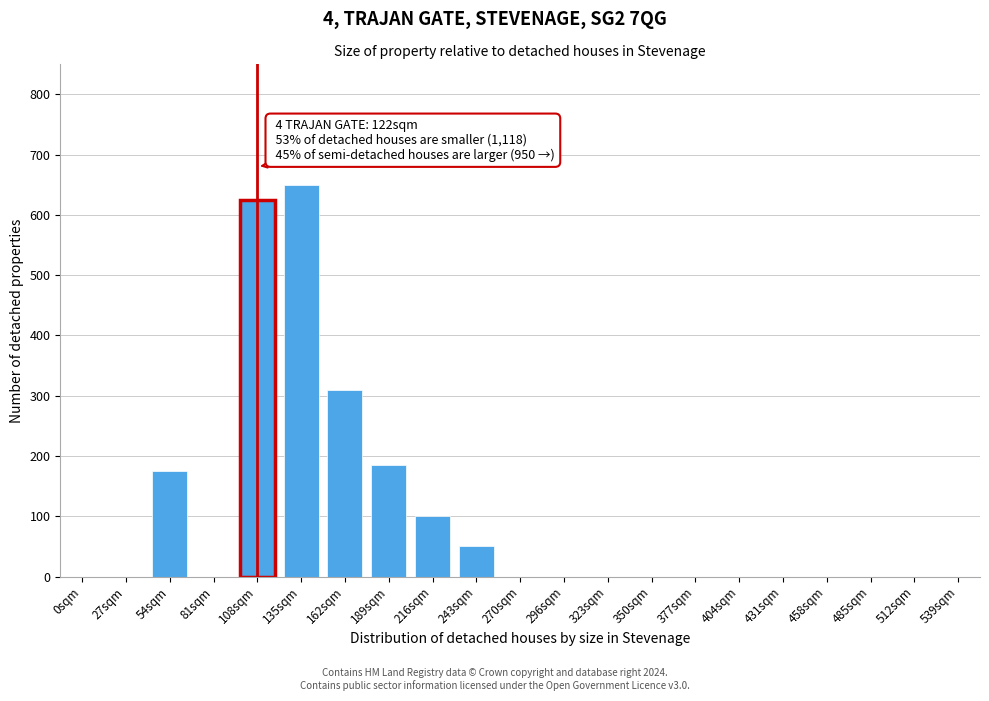

Reading right to left, what are all the values shown in this chart?

539sqm=0	512sqm=0	485sqm=0	458sqm=0	431sqm=0	404sqm=0	377sqm=0	350sqm=0	323sqm=0	296sqm=0	270sqm=0	243sqm=50	216sqm=100	189sqm=185	162sqm=310	135sqm=650	108sqm=625	81sqm=0	54sqm=175	27sqm=0	0sqm=0